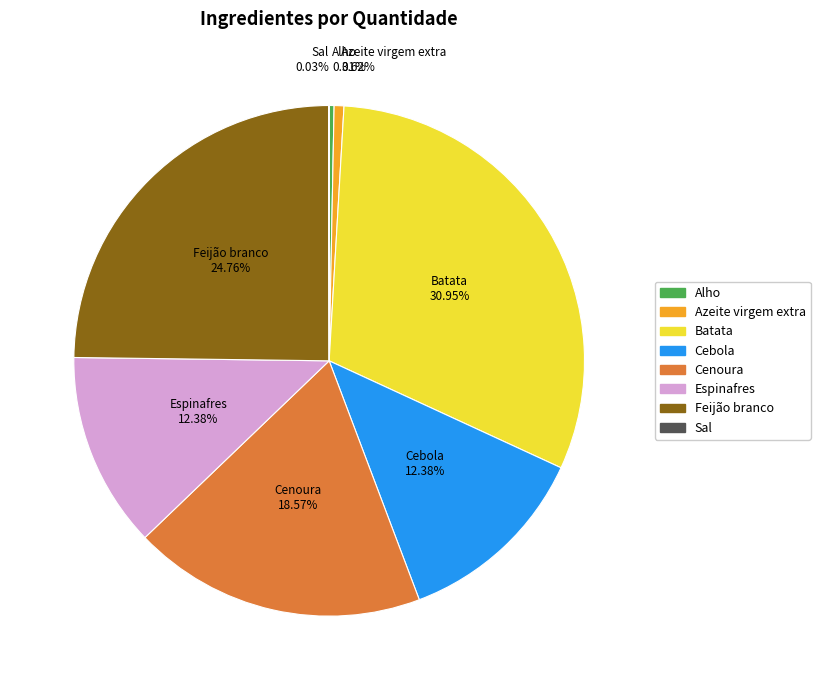

To the nearest percent, what percentage of the pie is Cebola?

12%